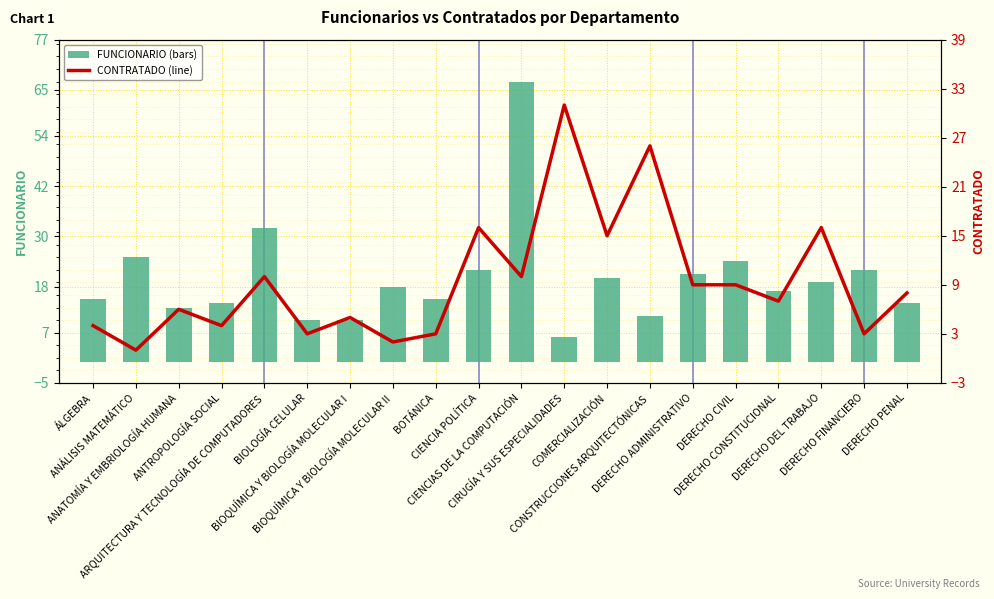

What is the total value across all series at CIENCIAS DE LA COMPUTACIÓN?

77